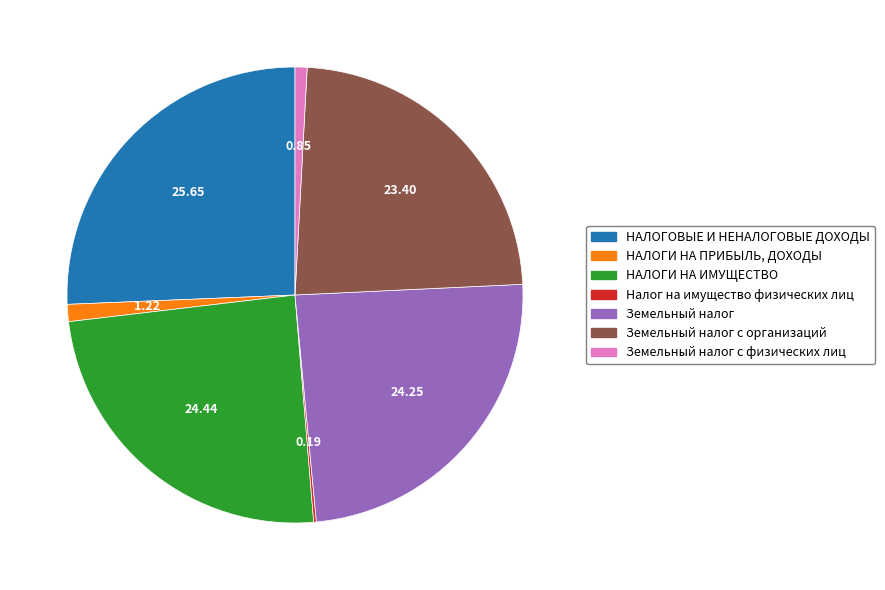

Which slice is the largest?

НАЛОГОВЫЕ И НЕНАЛОГОВЫЕ ДОХОДЫ